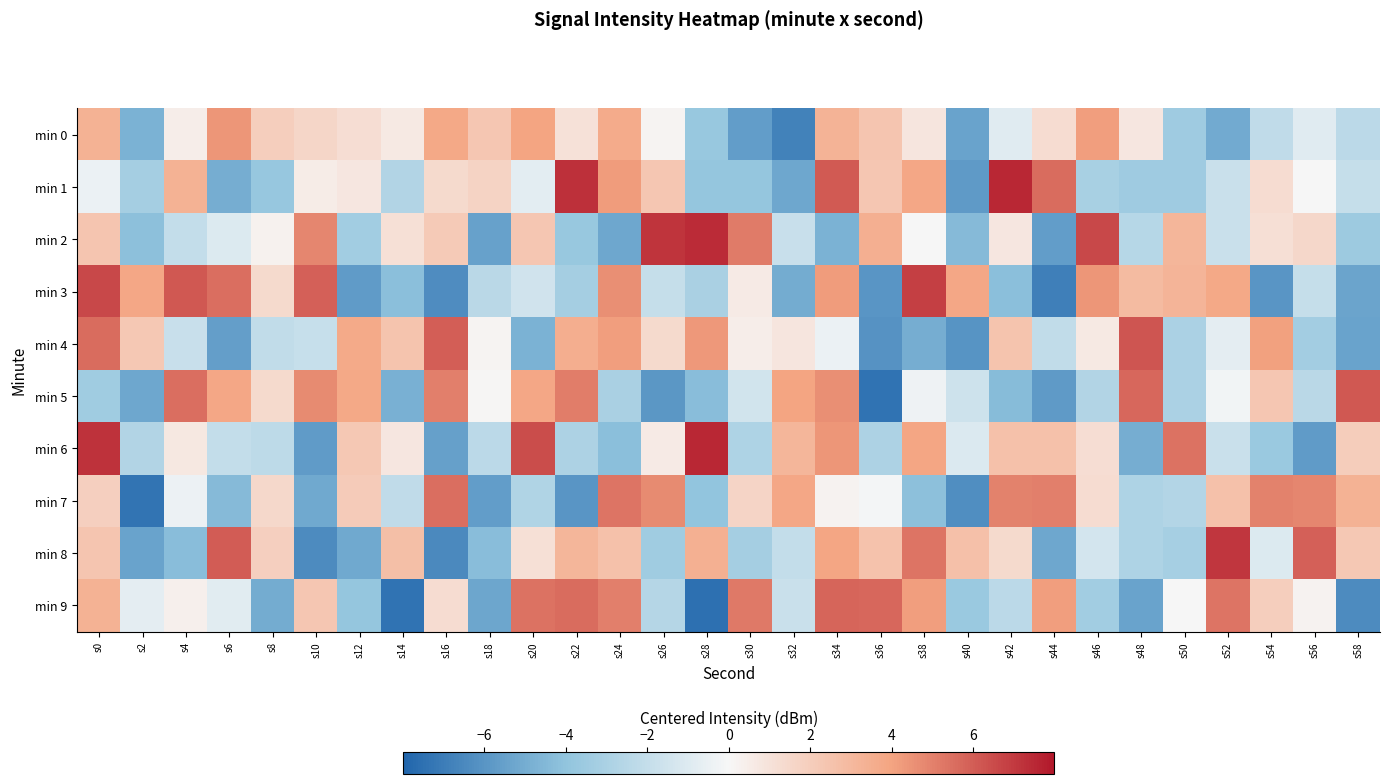

What is the total value across all series at s38?

15.6